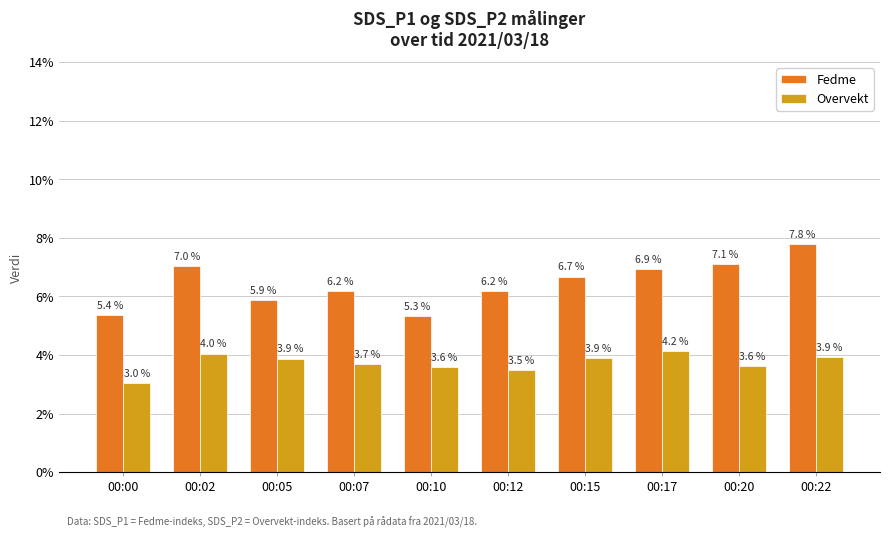

What is the difference between the highest and lowest values at 00:17?

2.8